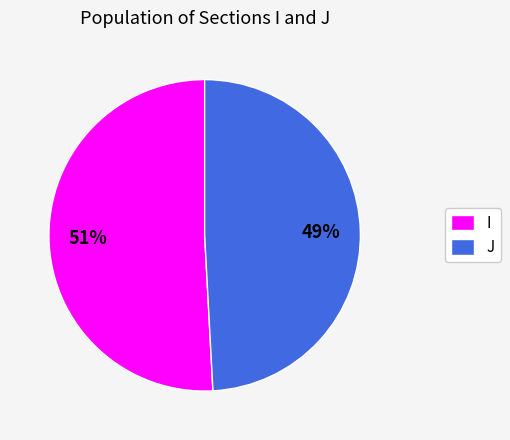

What percentage is the I slice, to the nearest percent?

51%